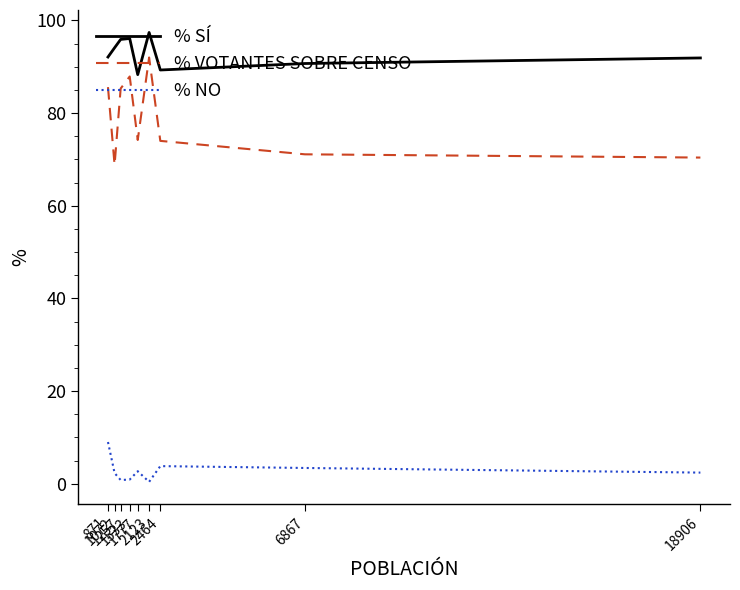

Does the chart display data point markers on the line(s)?

No